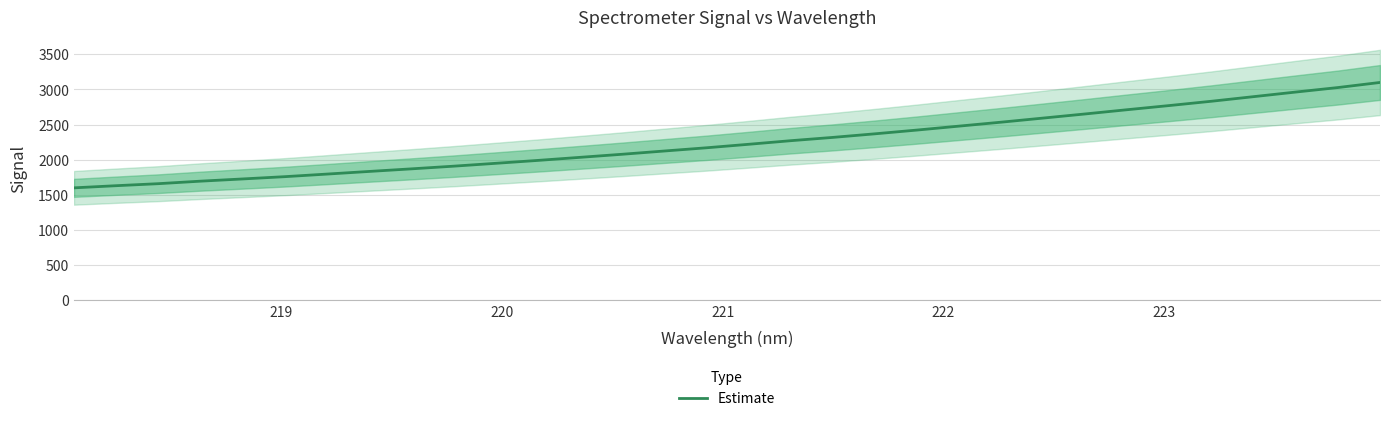

What is the value of the 7th point from the left?

1795.2